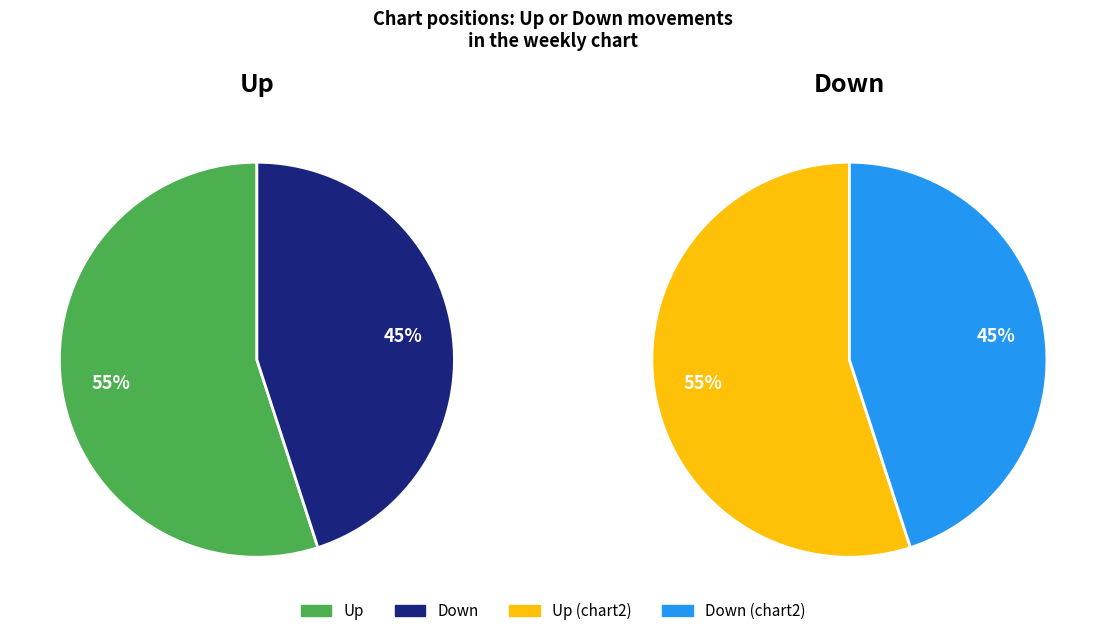

Is it true that down is 45% of the pie?

True